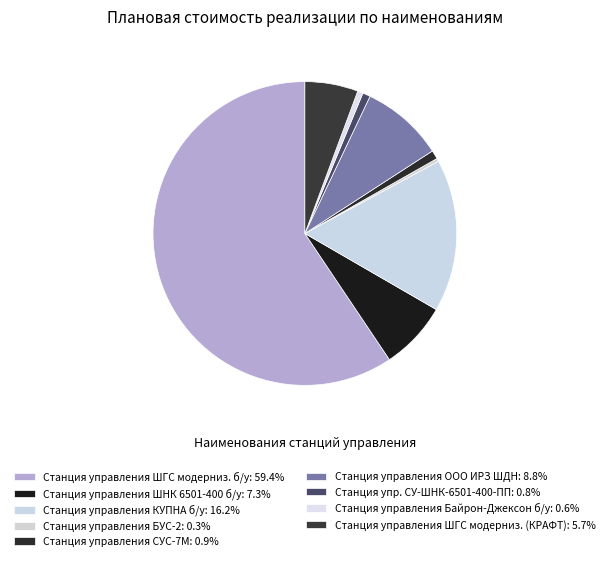

Is there a majority slice in this chart?

Yes